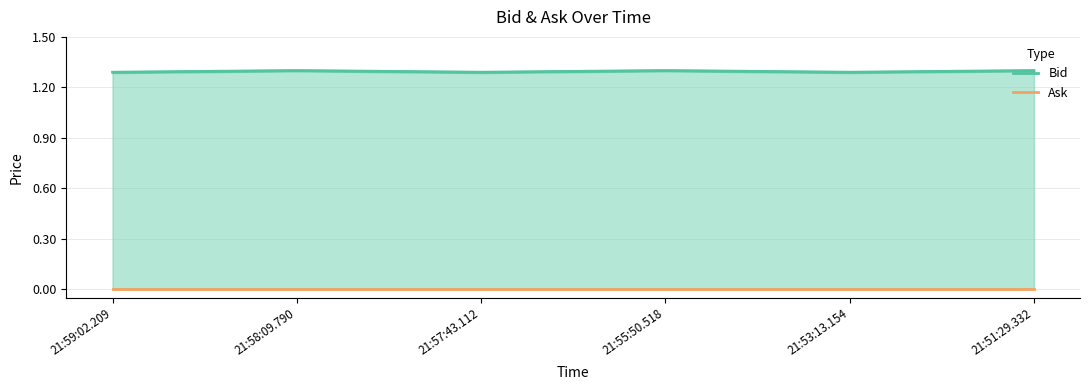

Which category has the lowest value across all series?

21:59:02.209